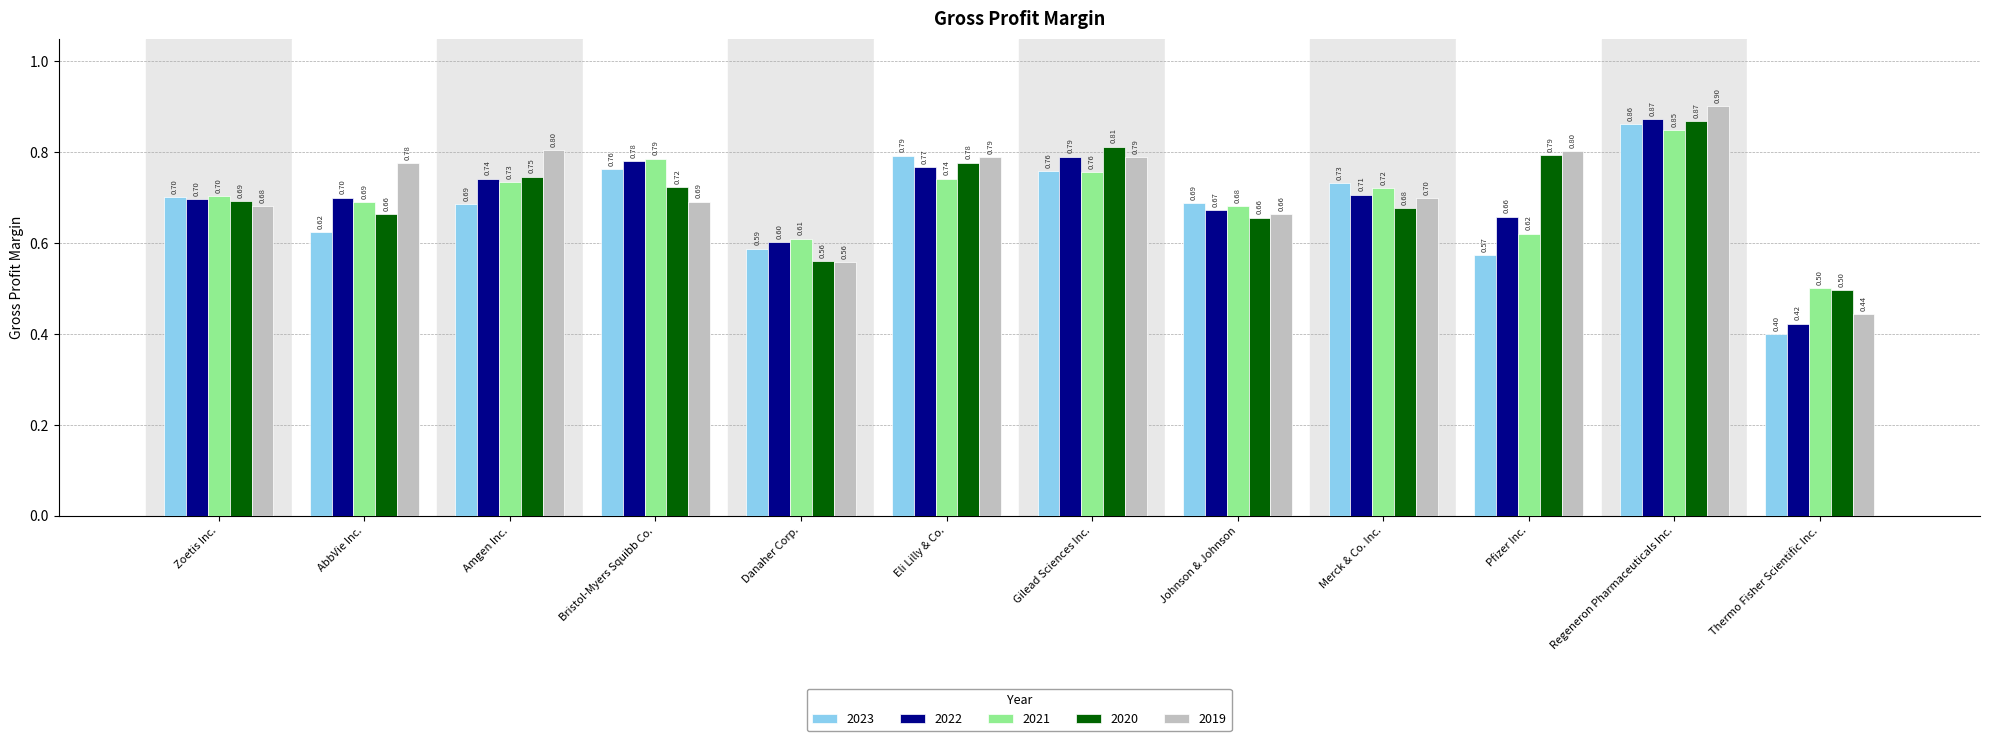

Is the value of 2022 at Pfizer Inc. greater than the value of 2021 at Zoetis Inc.?

No